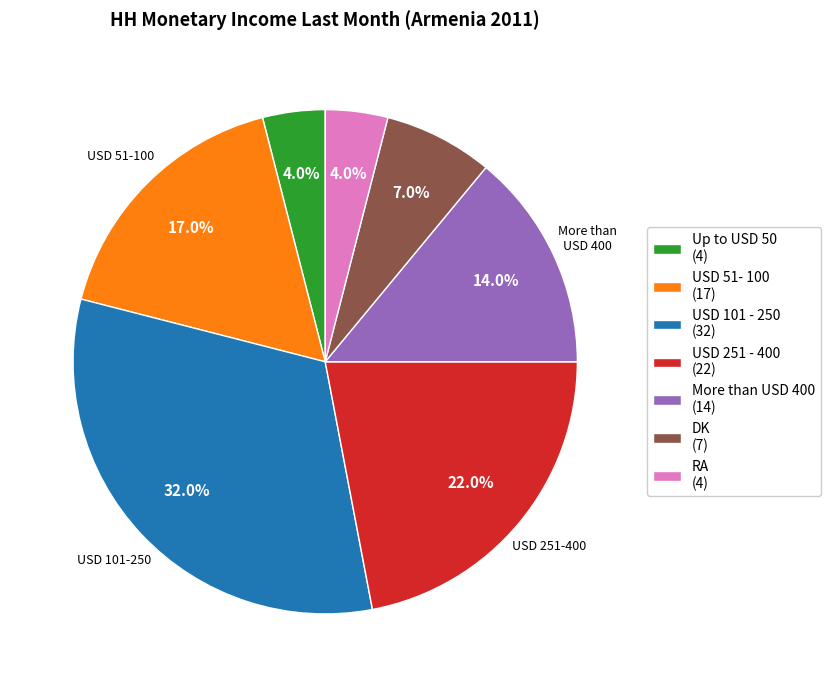

To the nearest percent, what is the combined percentage of More than USD 400 and USD 251 - 400?

36%